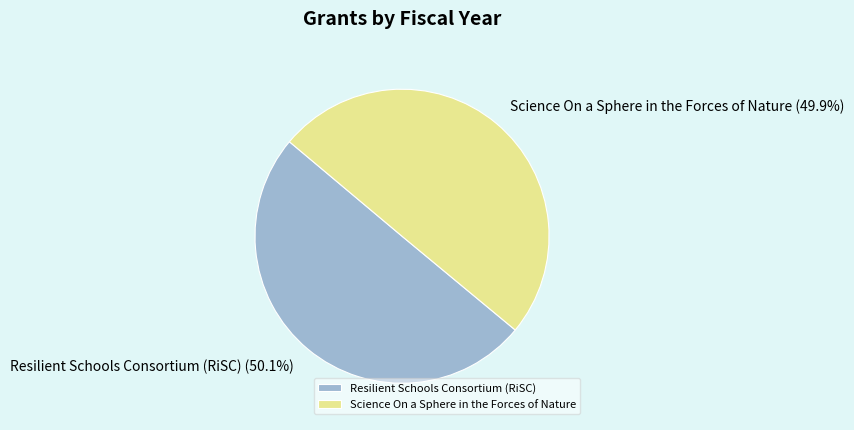

Count the number of slices in the pie.

2